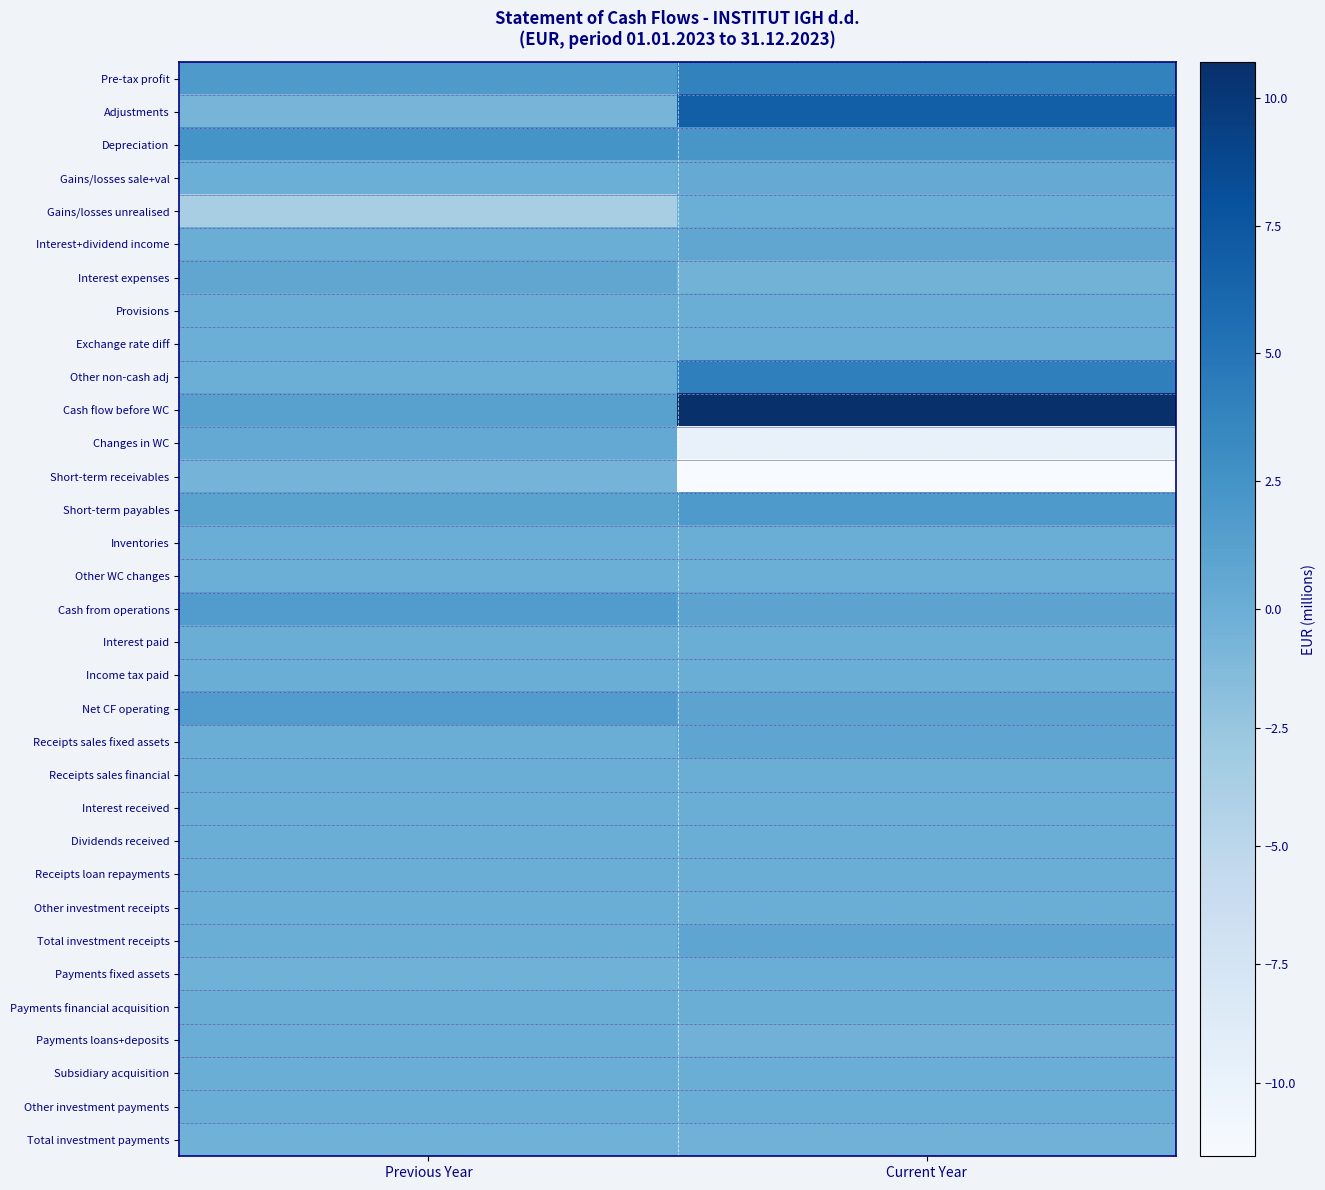

What is the total value across all series at Current Year?

11.4